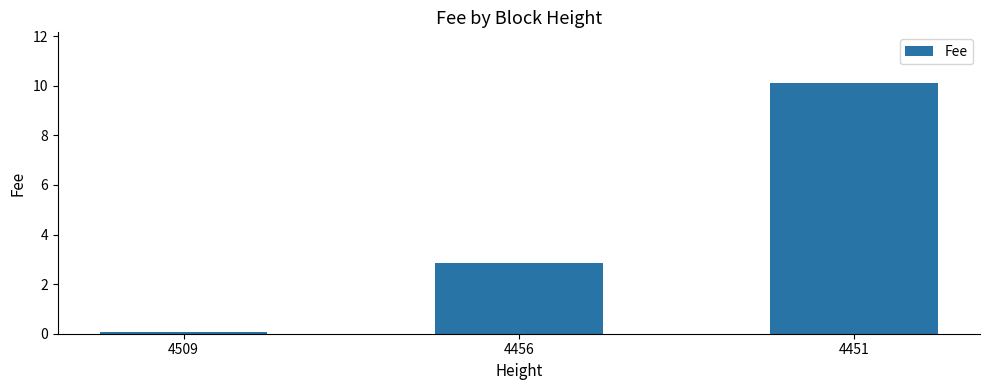

How many values are below 2?

1